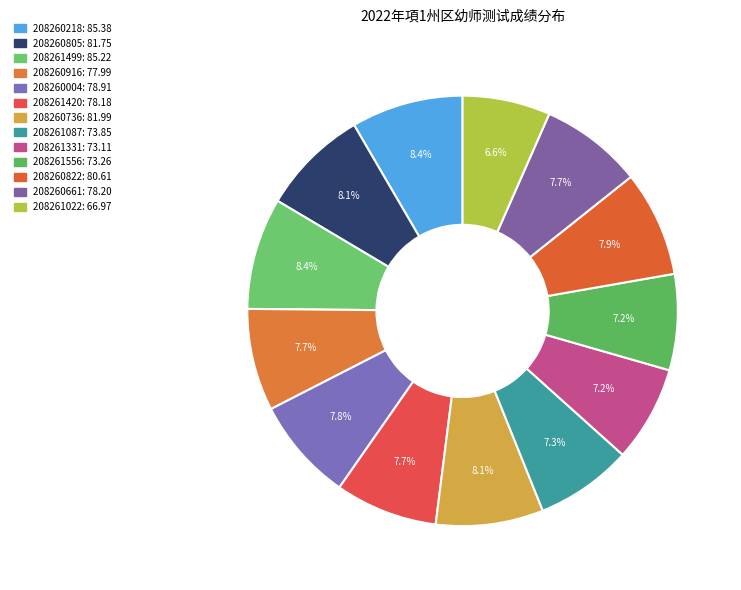

How many slices are in this pie chart?

13